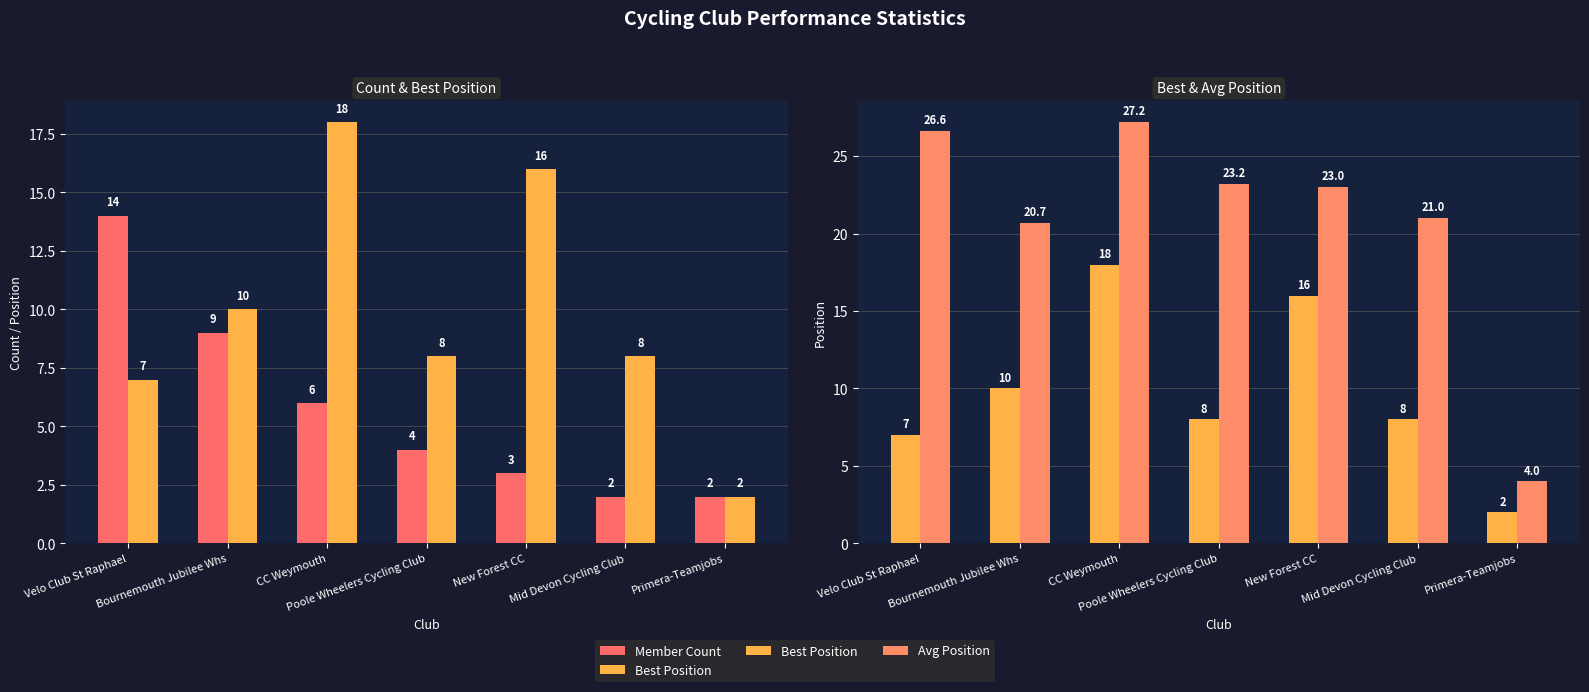

What is the difference between the second highest and minimum values in the Member Count series?

7.0